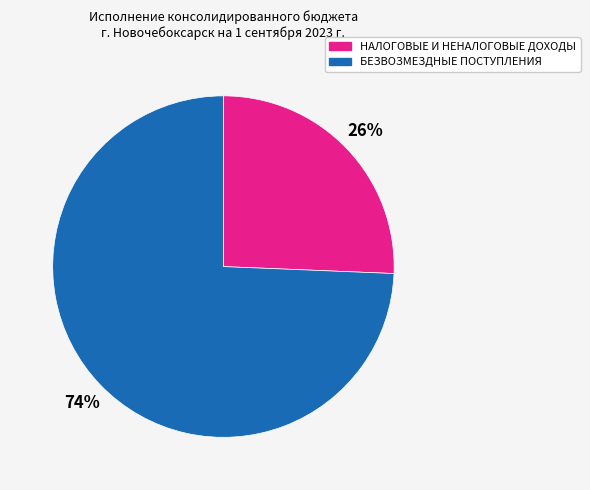

Is it true that НАЛОГОВЫЕ И НЕНАЛОГОВЫЕ ДОХОДЫ is 26% of the pie?

True